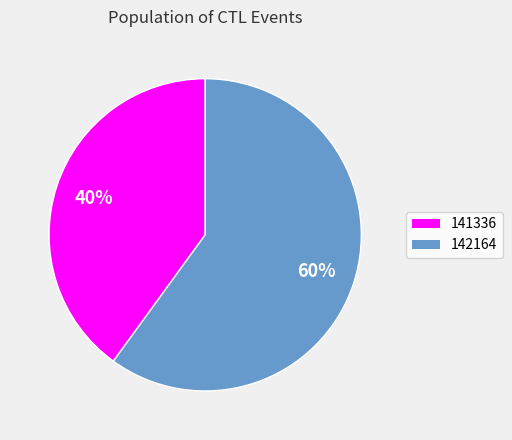

Combined, do 141336 and 142164 account for over 50%?

Yes